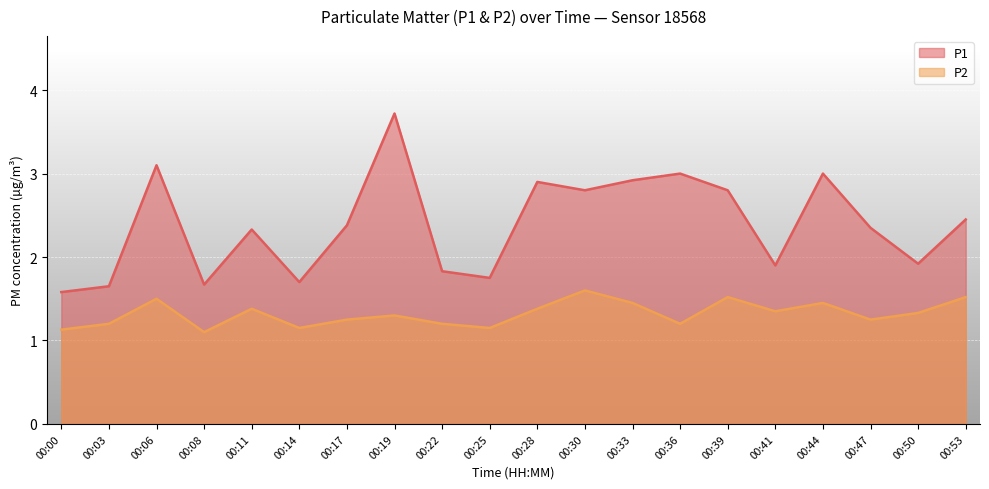

What is the value of the P2 point at the 12th from the left?

1.6